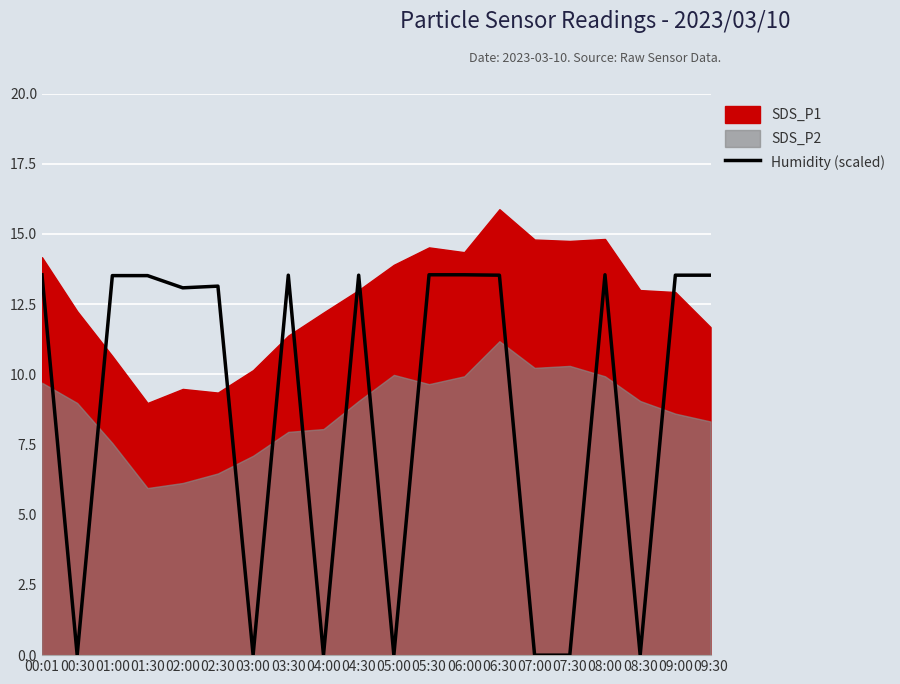

The Humidity (scaled) series shows 20.4 at 02:00. True or false?

False